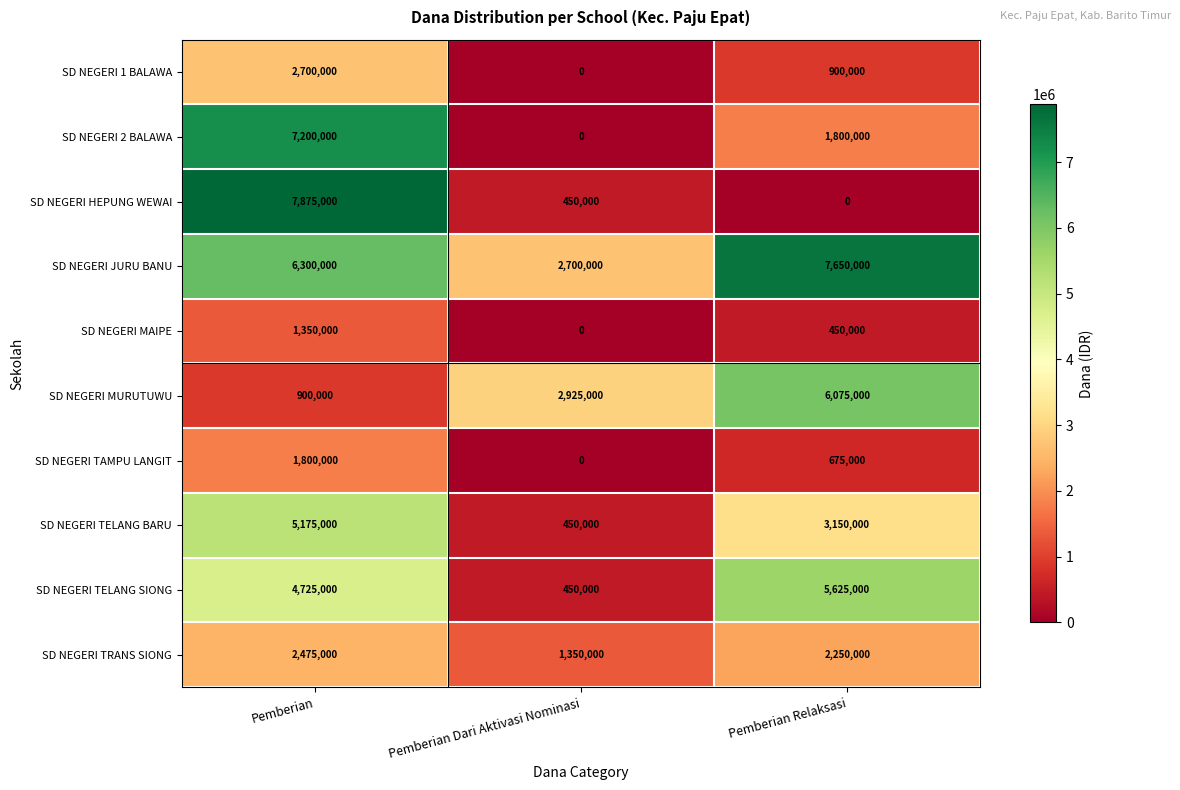

At which label does SD NEGERI JURU BANU reach its minimum?

Pemberian Dari Aktivasi Nominasi